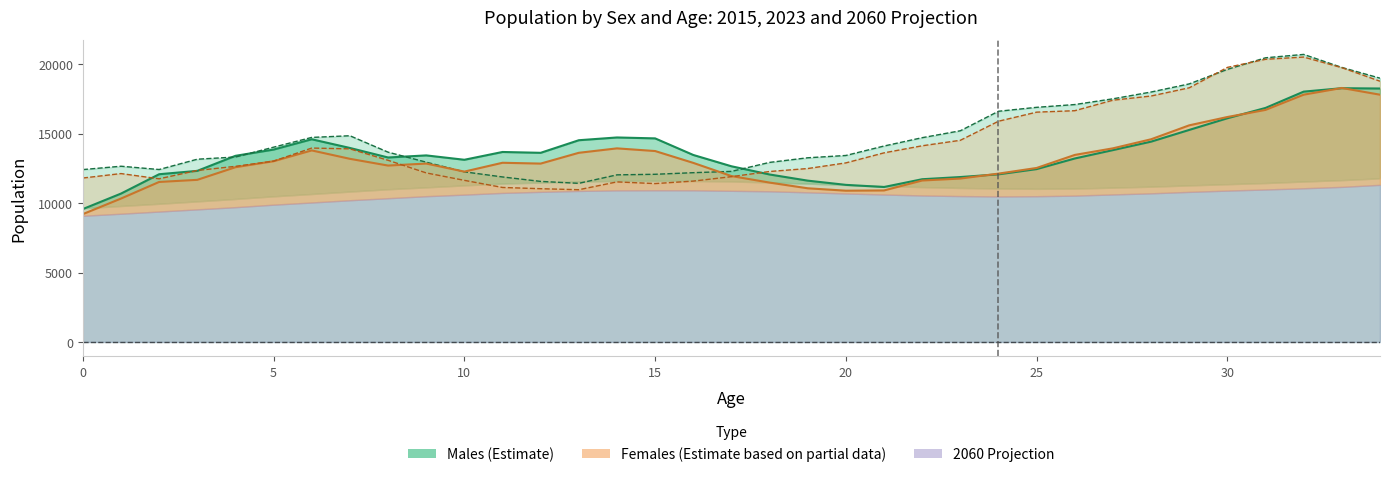

At which category does Females 2015 line reach its first local valley?

10